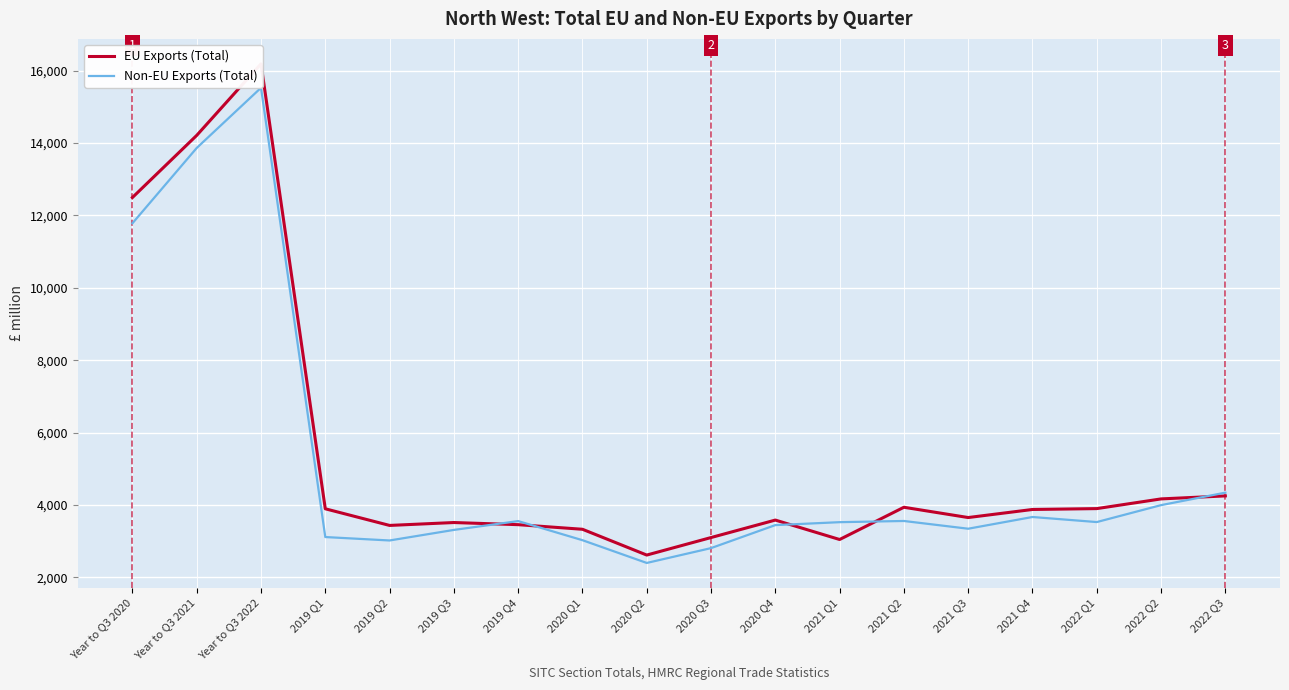

Where is the first local maximum for Non-EU Exports (Total)?

Year to Q3 2022